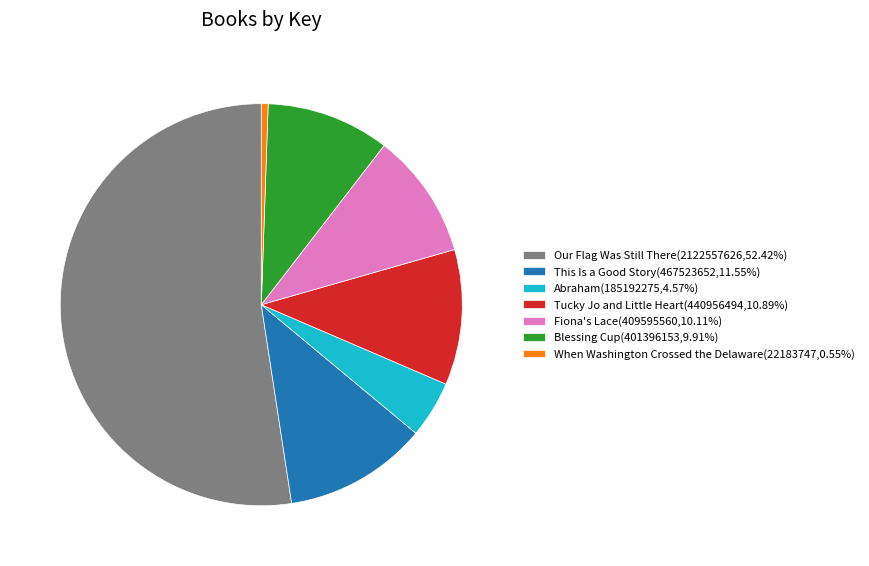

Combined, do Our Flag Was Still There(2122557626,52.42%) and Fiona's Lace(409595560,10.11%) account for over 50%?

Yes